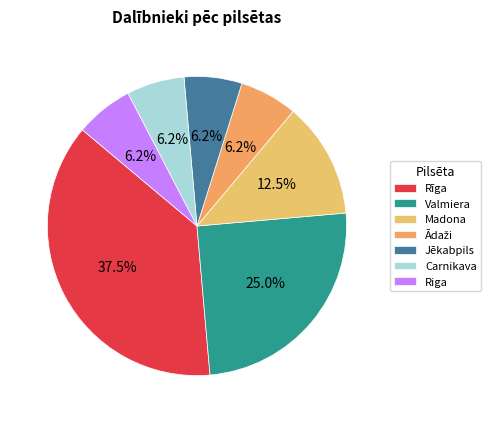

How many segments does this pie chart have?

7